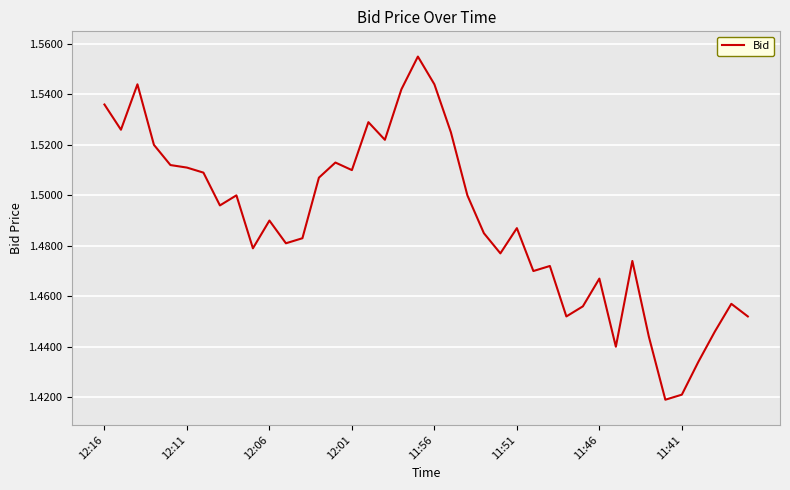

How many lines are shown in the chart?

1